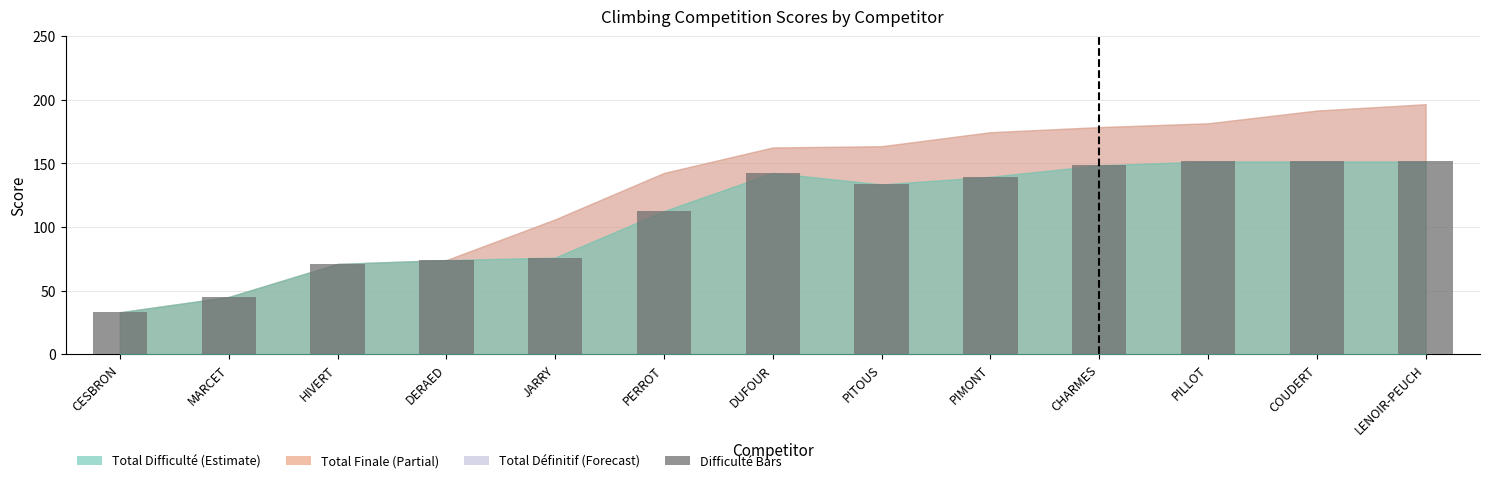

Approximately how many times larger is the value at CESBRON compared to CHARMES?

0.2